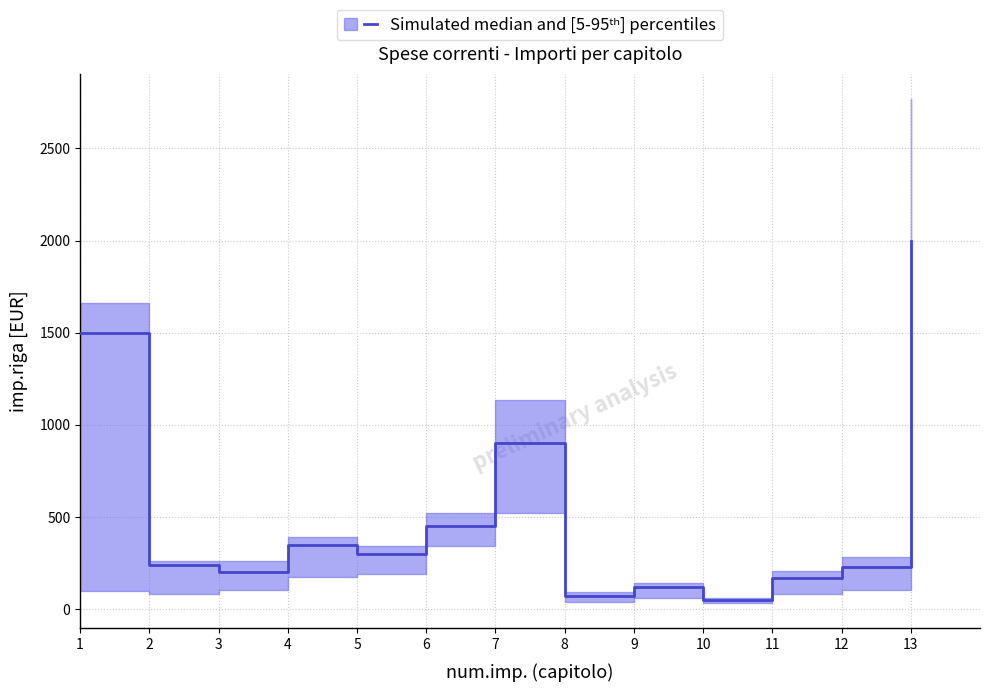

Rank the categories by median value from highest to lowest.

13, 1, 7, 6, 4, 5, 2, 12, 3, 11, 9, 8, 10